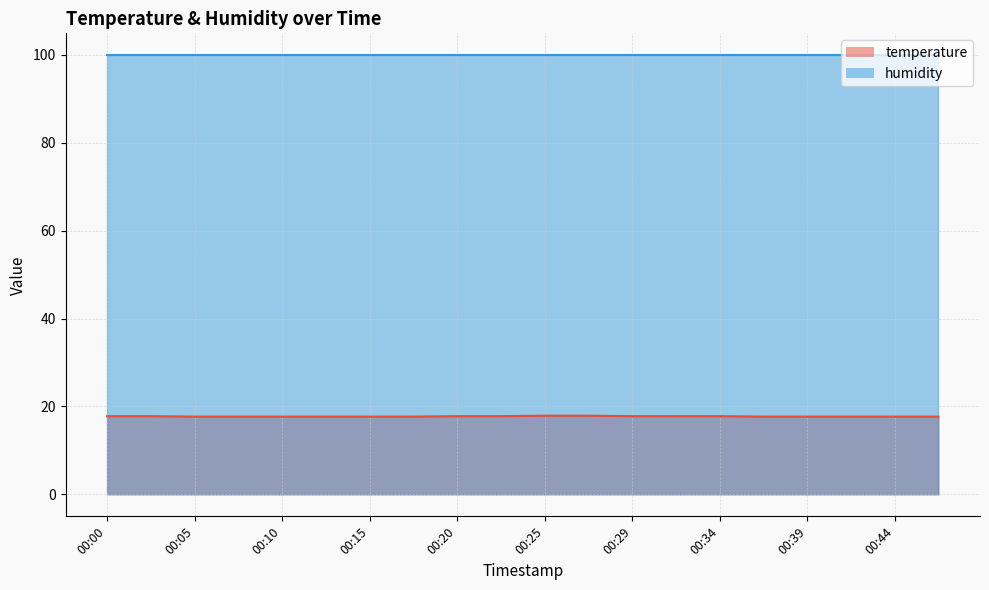

What is the value of the 8th point from the left?

17.7